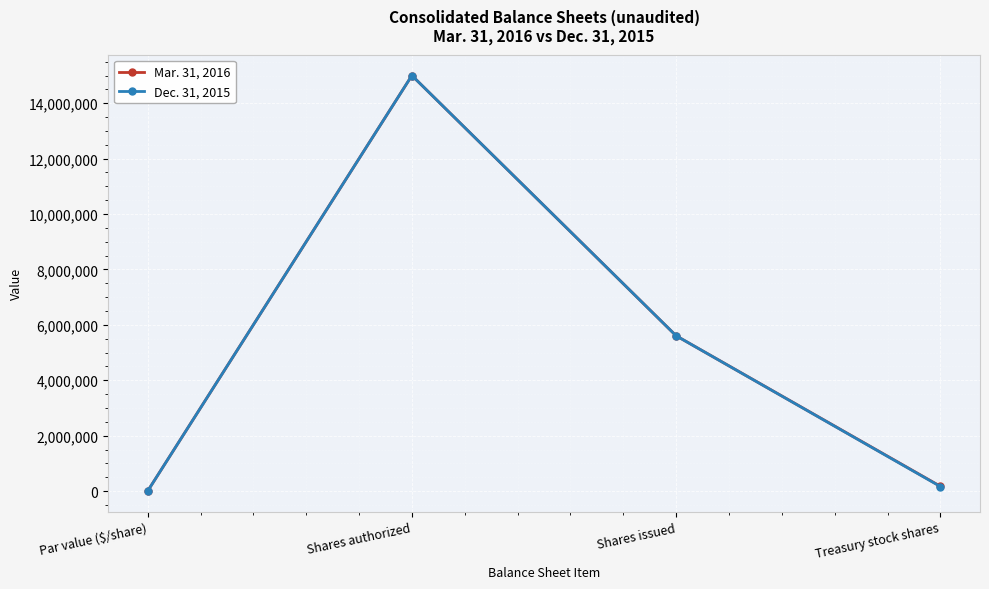

How many categories are shown in the chart?

4